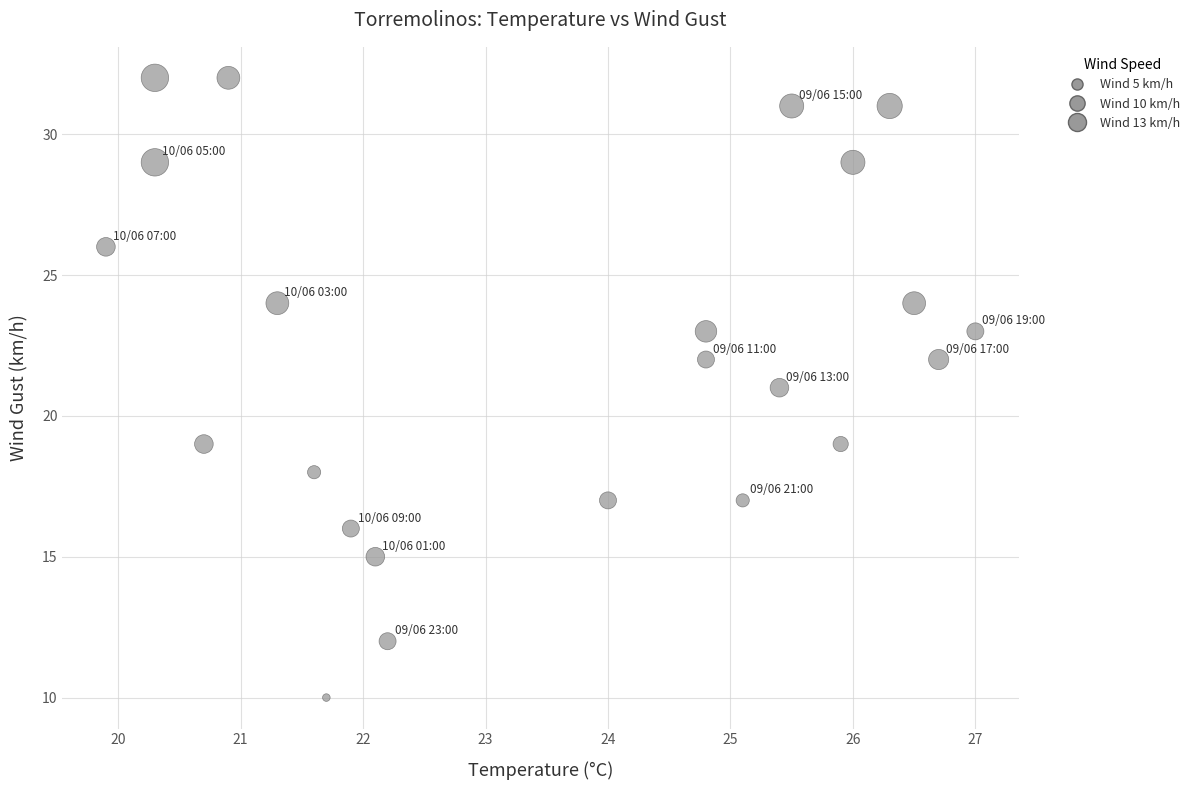

What is the range of Y values (max minus min)?

22